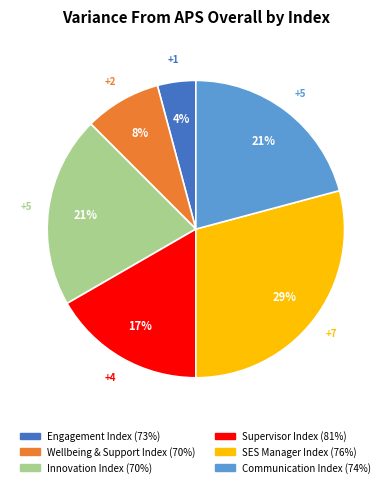

To the nearest percent, what is the difference between the largest and smallest slice percentages?

25%